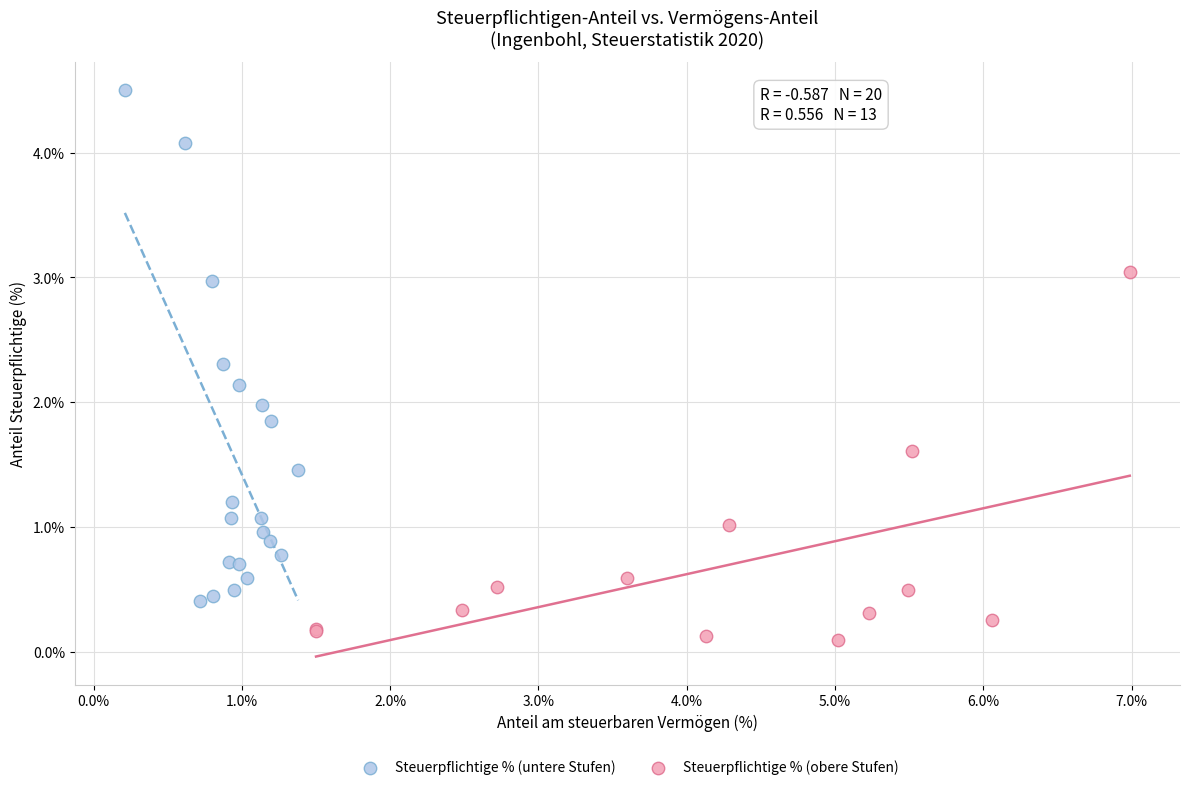

Which series reaches the minimum Y coordinate?

Steuerpflichtige % (obere Stufen)